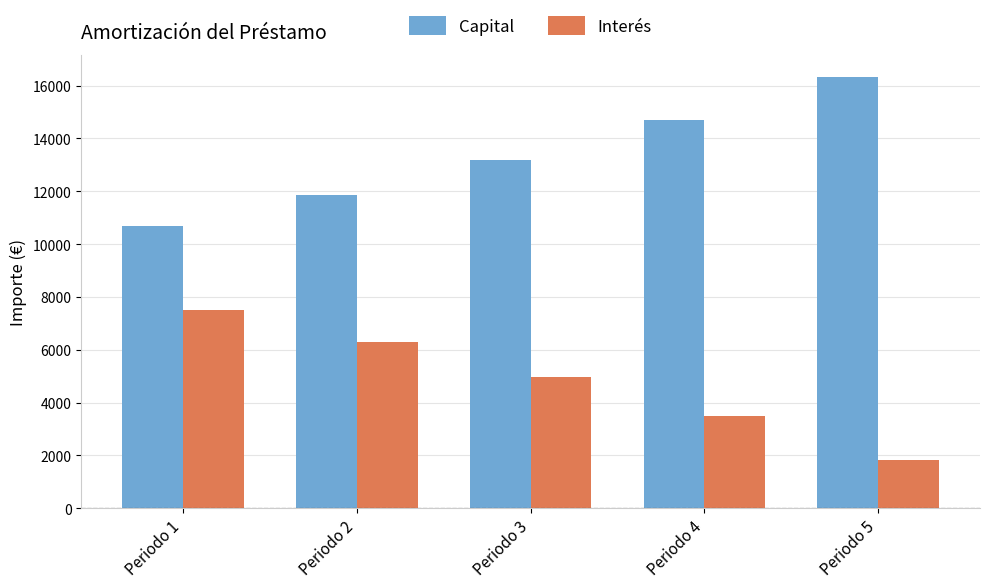

How many values in the Interés series are below 4976?

2